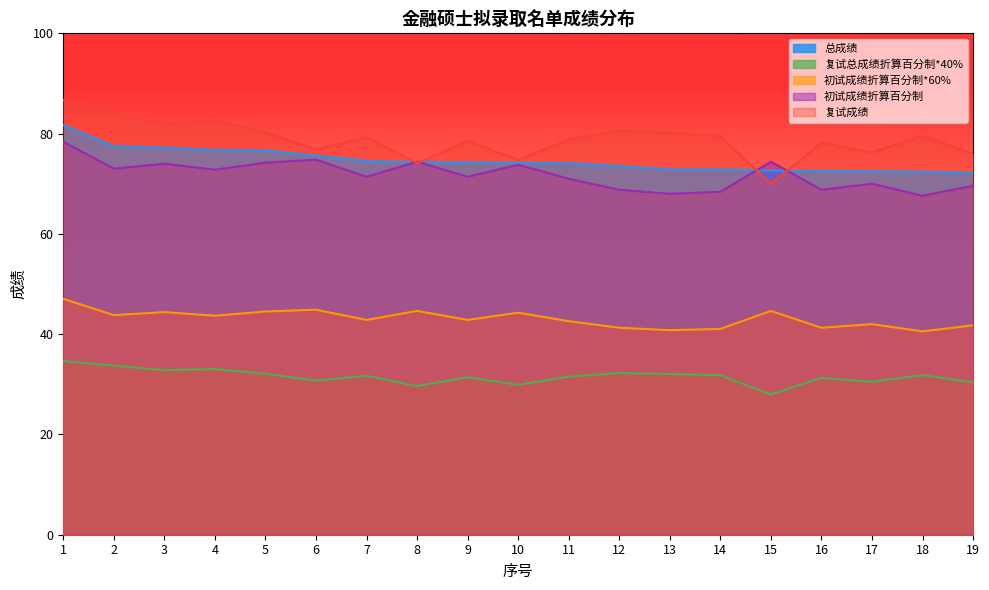

What is the value of the 初试成绩折算百分制 point at the 12th from the left?

68.8